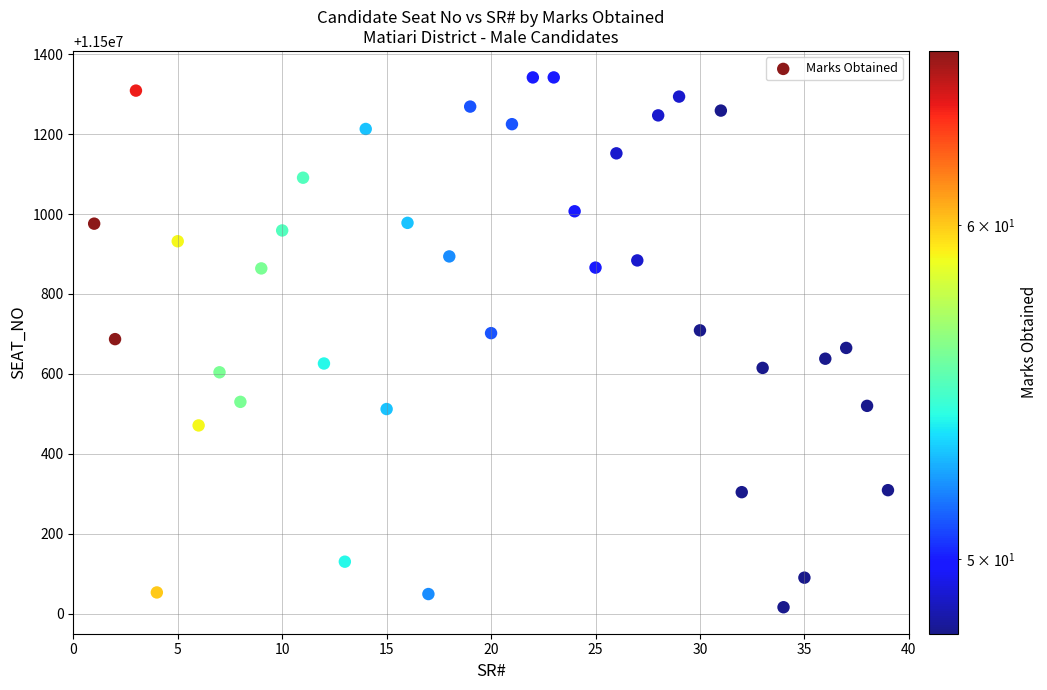

What is the range of X values (max minus min)?

38